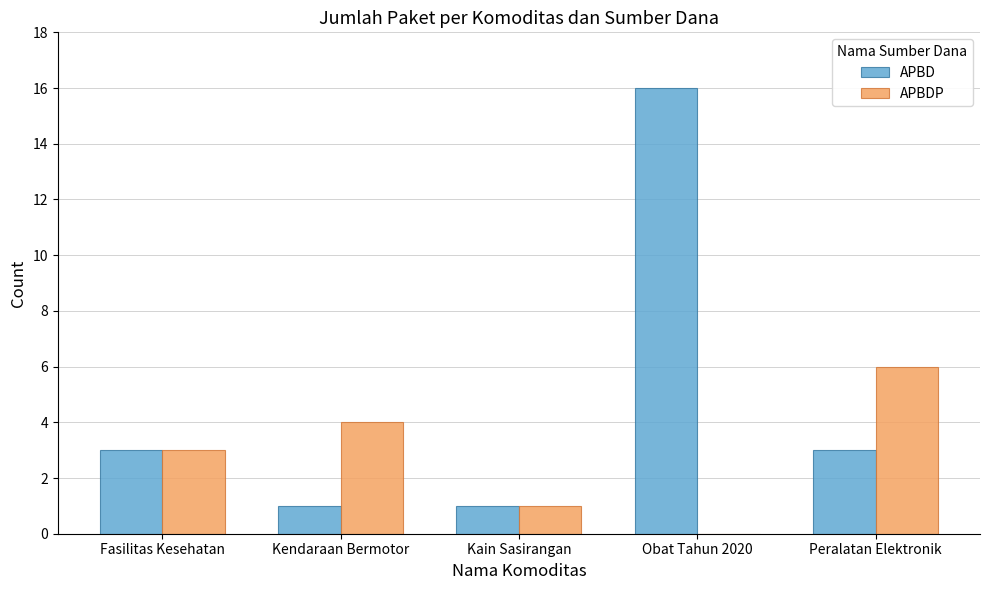

What is the sum of all APBDP values?

14